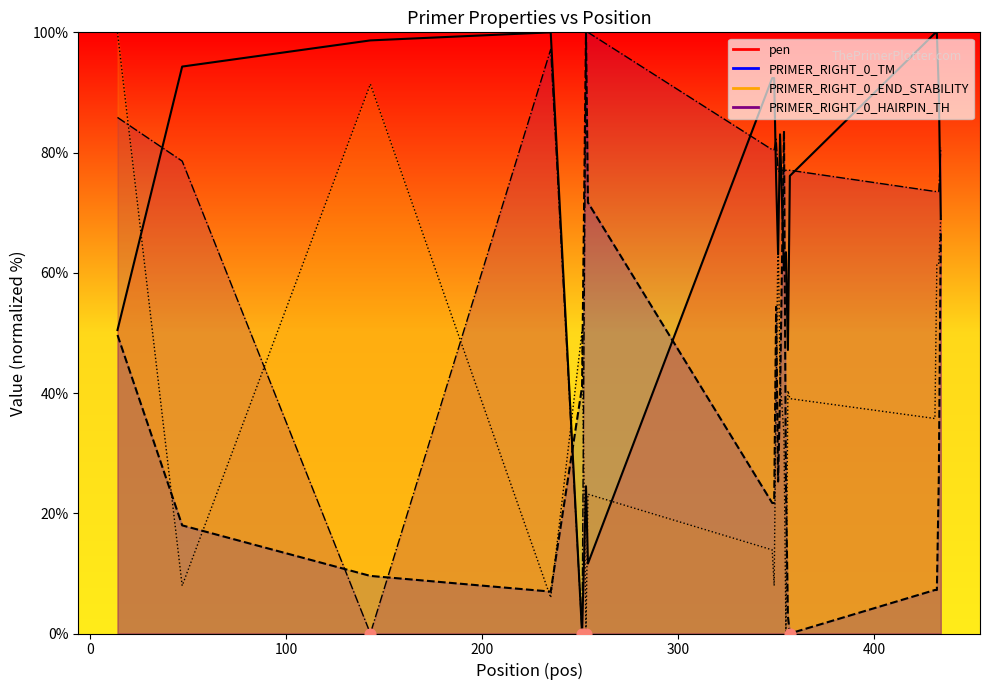

At how many categories does at least one series exceed 81?

14